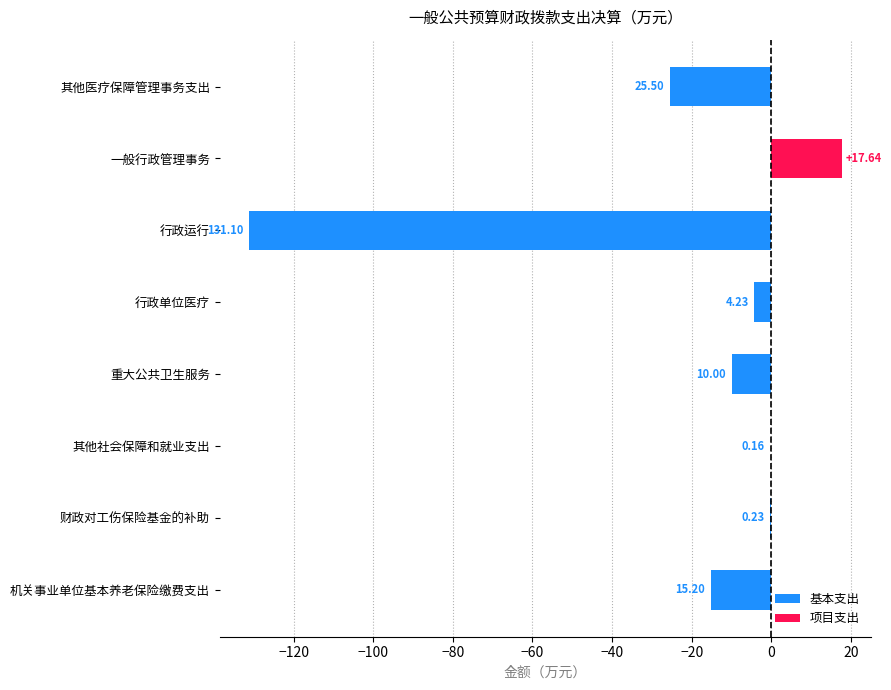

Rank the series at 其他医疗保障管理事务支出 from lowest to highest value.

基本支出, 项目支出